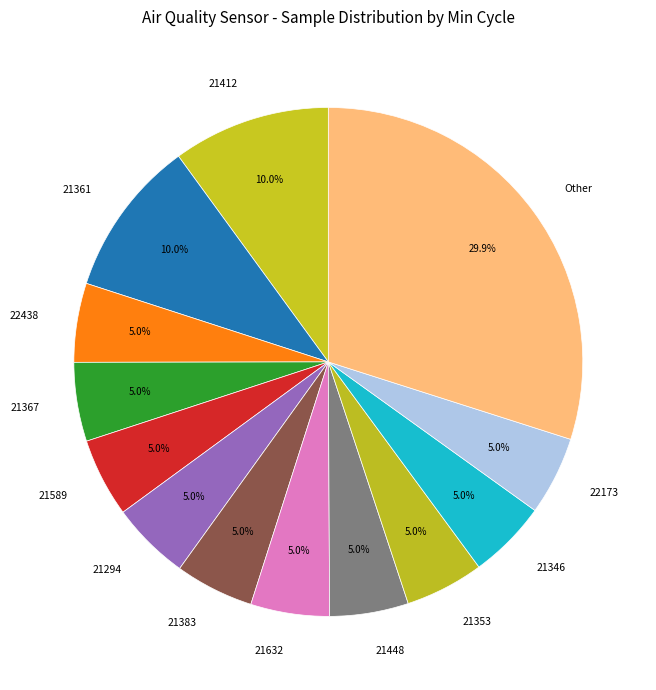

True or false: 21632 accounts for 5% of the total.

True